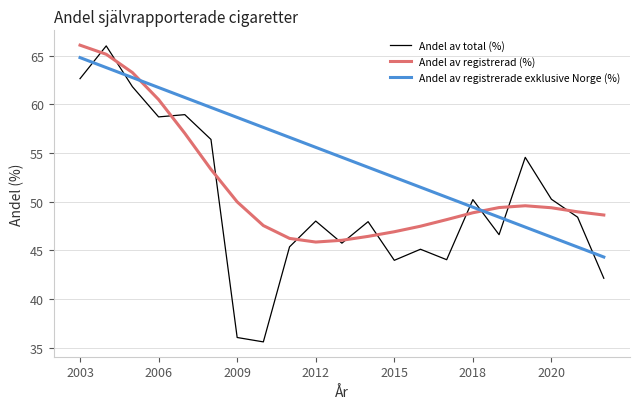

True or false: Andel av total (%) and Andel av registrerade exklusive Norge (%) cross at least once.

True